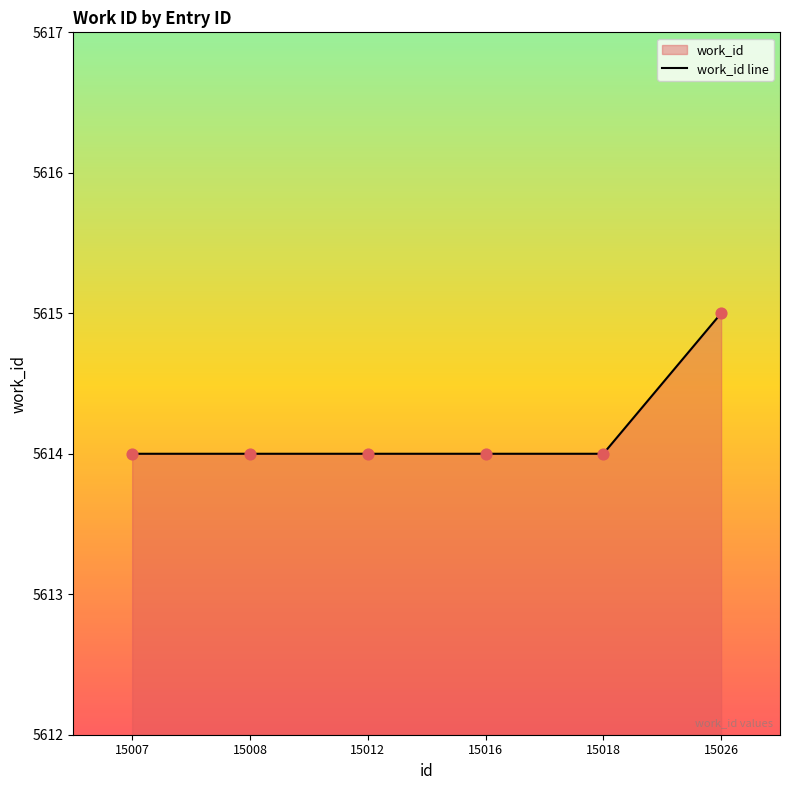

What is the ratio of the value at 15016 to the value at 15008?

1.0